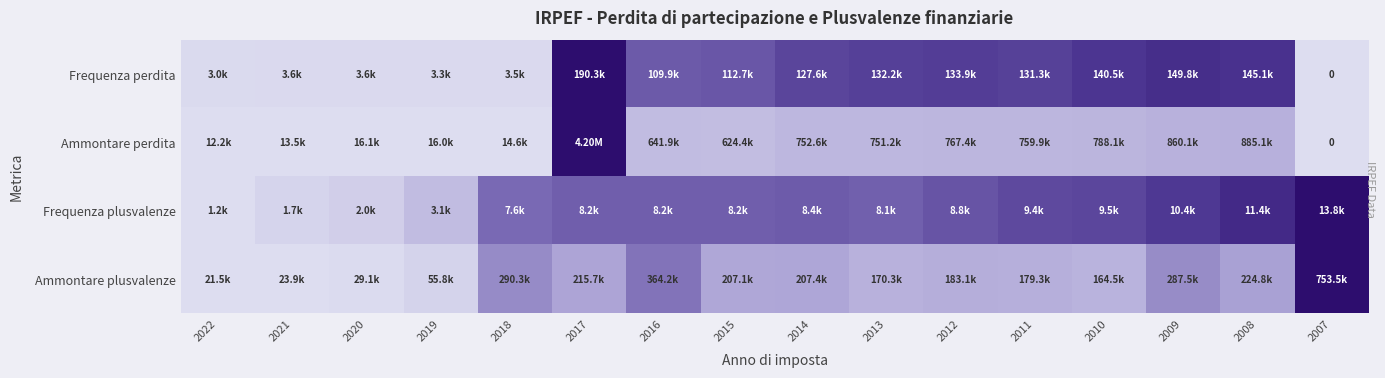

At which category does the chart reach its minimum across all series?

2007